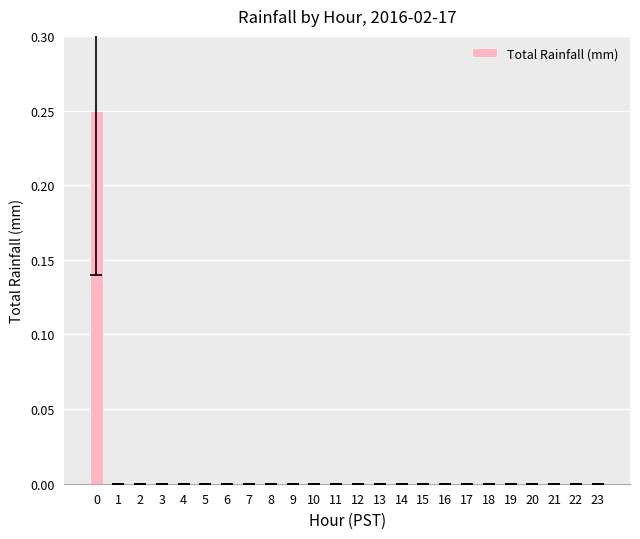

True or false: the data shows 0.0 at 3.

True